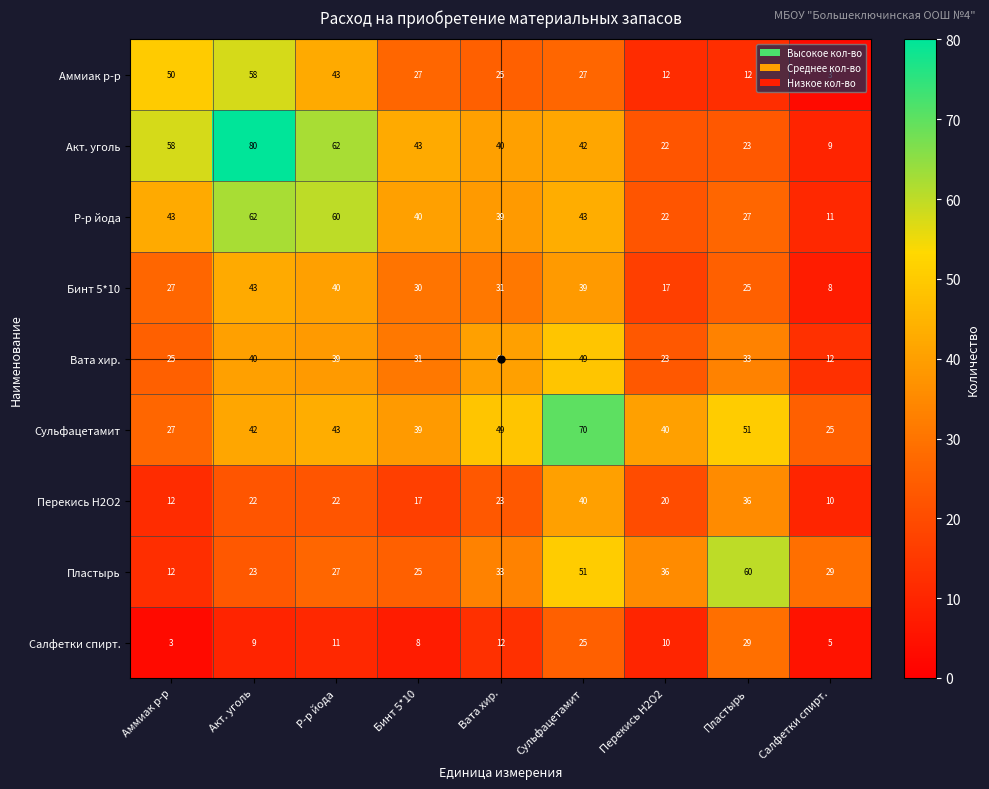

Which series changed the most between Р-р йода and Вата хир.?

Акт. уголь